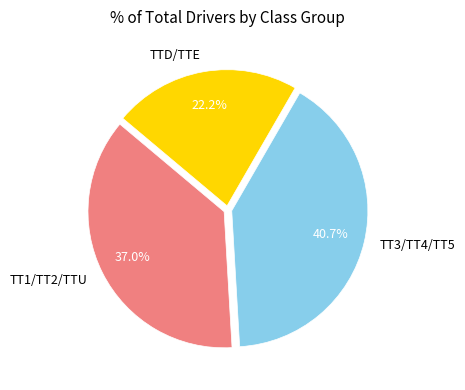

To the nearest percent, what is the combined percentage of TTD/TTE and TT1/TT2/TTU?

59%